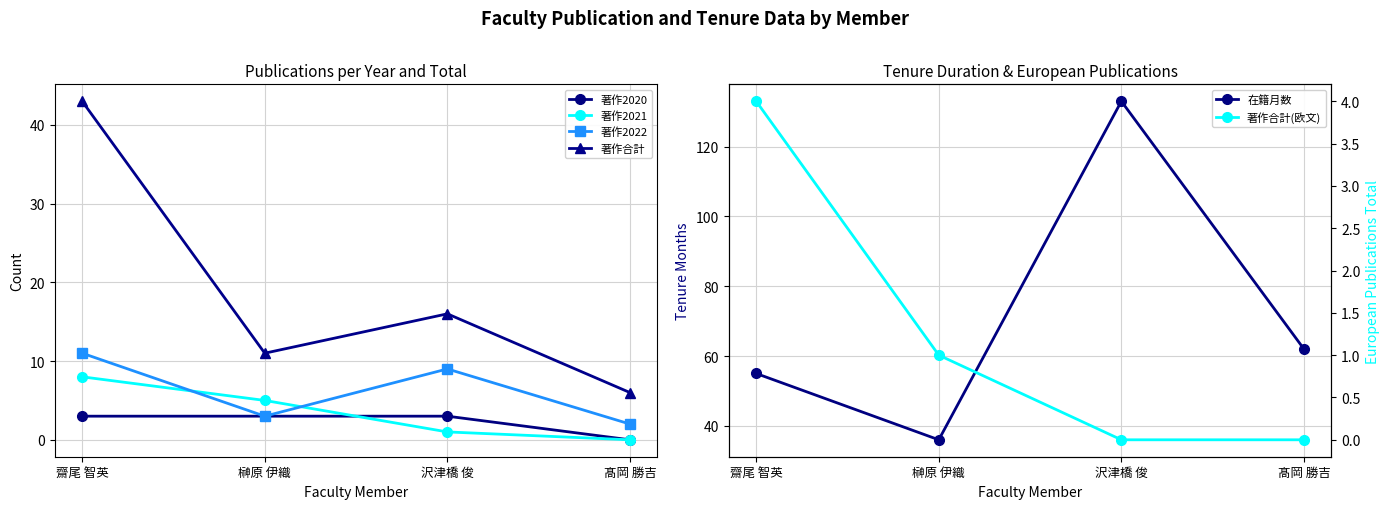

Reading left to right, transcribe all the data shown in this chart.

著作2020: 3	3	3	0
著作2021: 8	5	1	0
著作2022: 11	3	9	2
著作合計: 43	11	16	6
在籍月数: 55	36	133	62
著作合計(欧文): 4	1	0	0